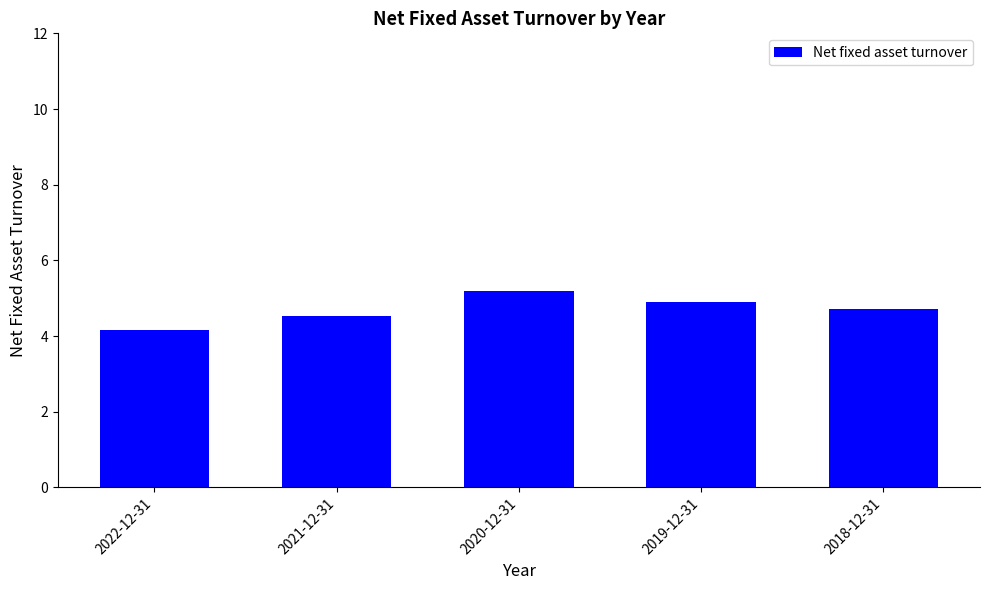

Is it true that the value at 2018-12-31 is 4.7?

True